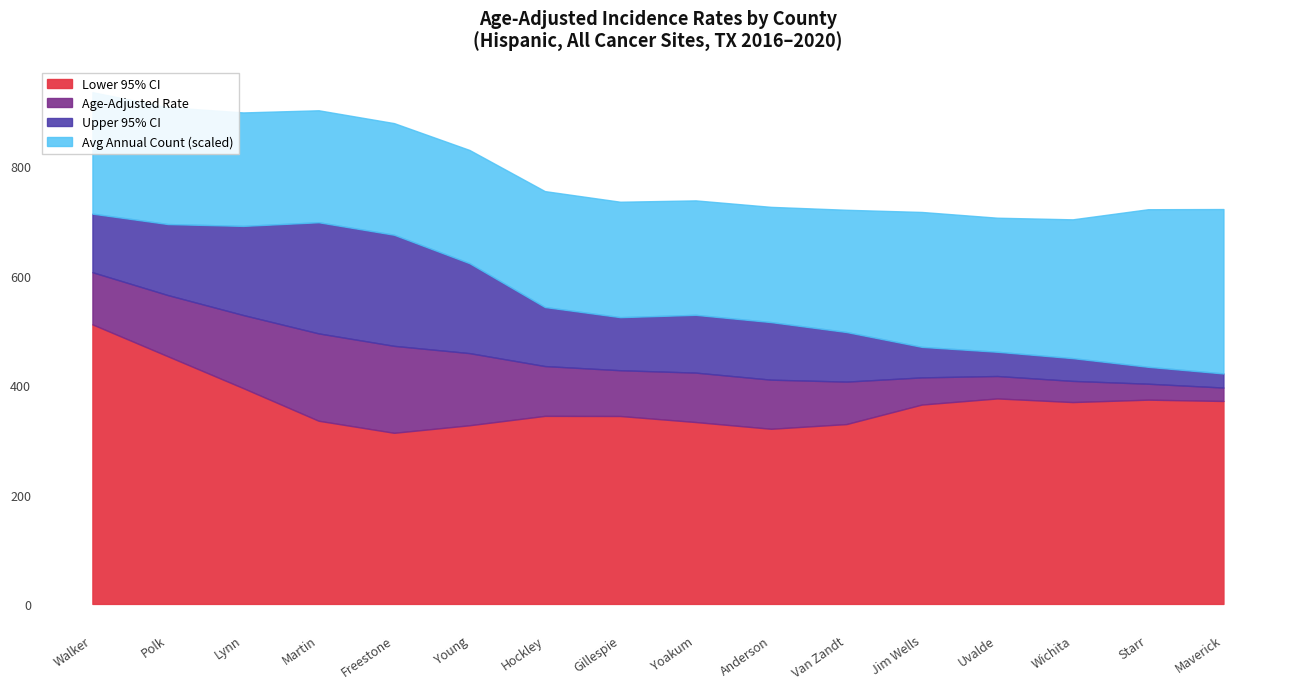

What are all the series names shown in the legend?

Lower 95% CI, Age-Adjusted Rate, Upper 95% CI, Avg Annual Count